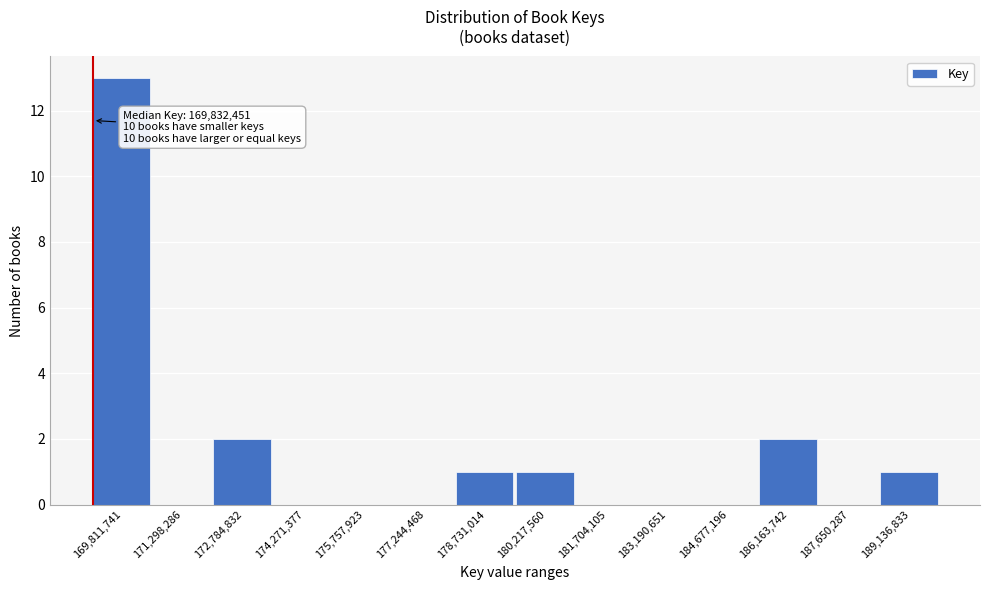

Reading left to right, extract all data points from this chart.

169,811,741=13	171,298,286=0	172,784,832=2	174,271,377=0	175,757,923=0	177,244,468=0	178,731,014=1	180,217,560=1	181,704,105=0	183,190,651=0	184,677,196=0	186,163,742=2	187,650,287=0	189,136,833=1